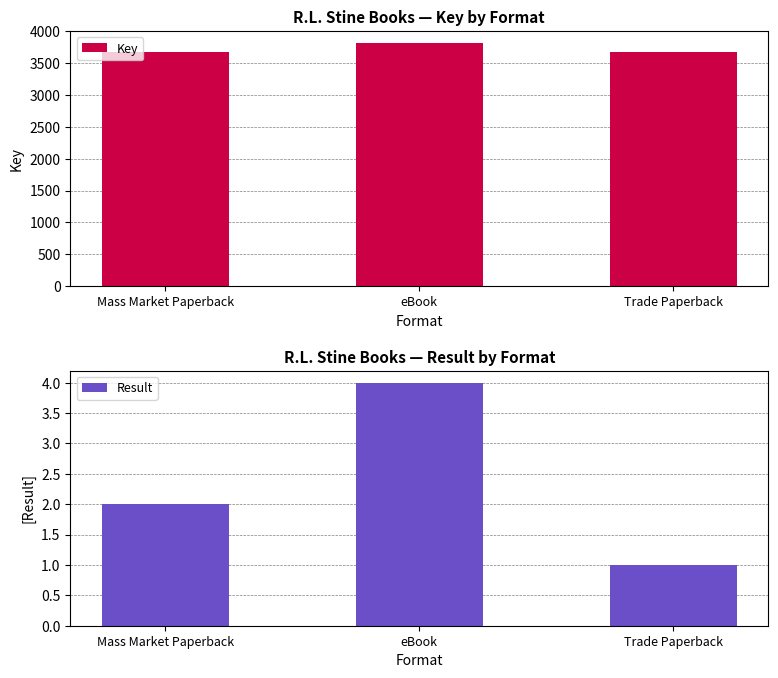

How many categories are shown in the chart?

3